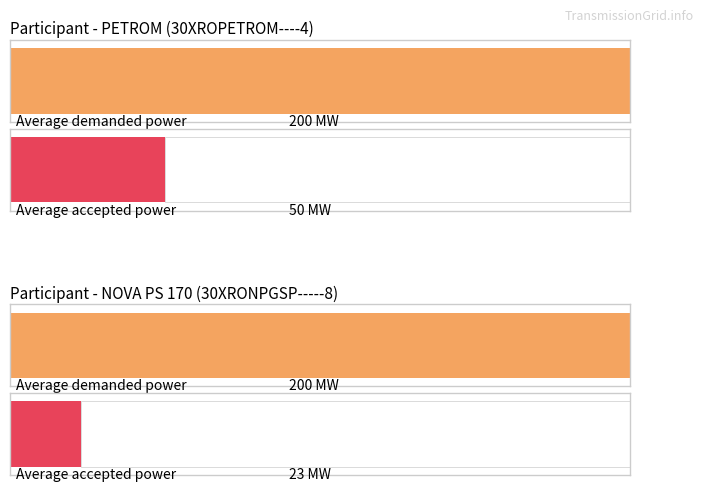

True or false: RESULTING_PRICE has a value of 136 at NOVA PS Avg Power.

False